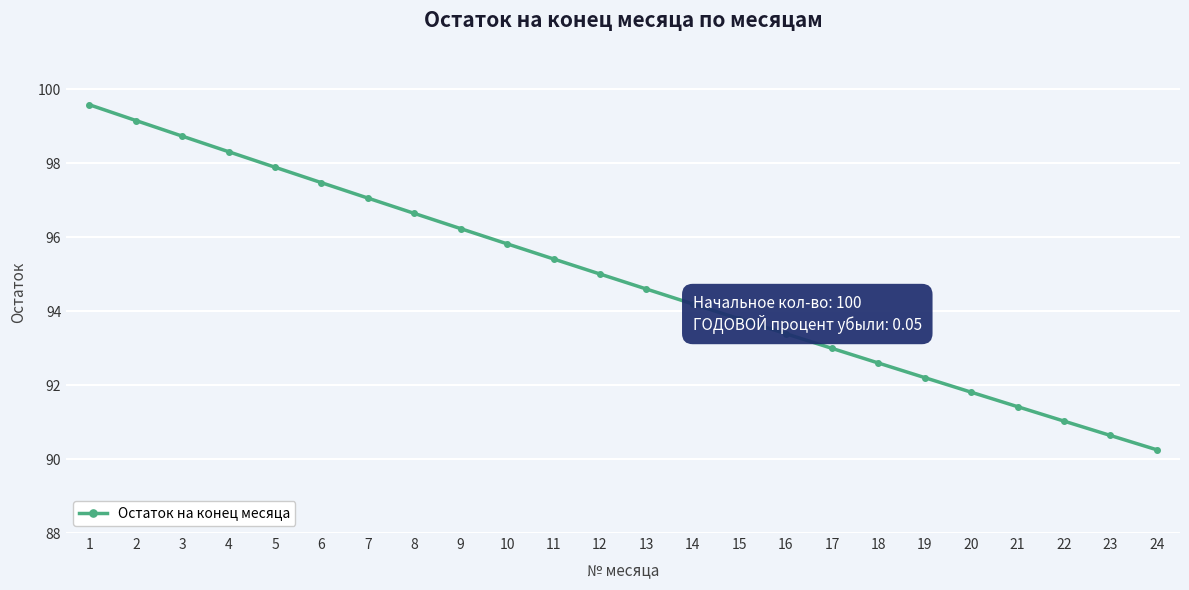

At which label does the data first exceed 95?

1